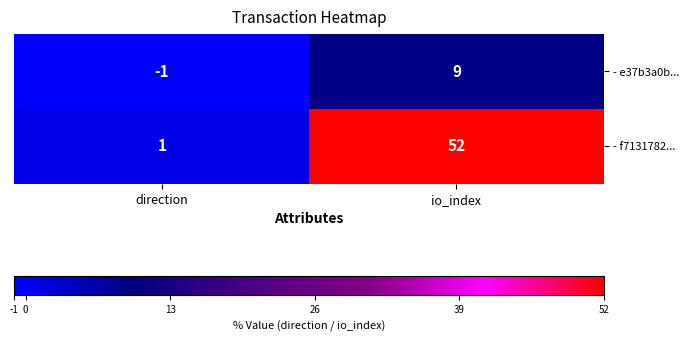

How many series are shown in this chart?

2